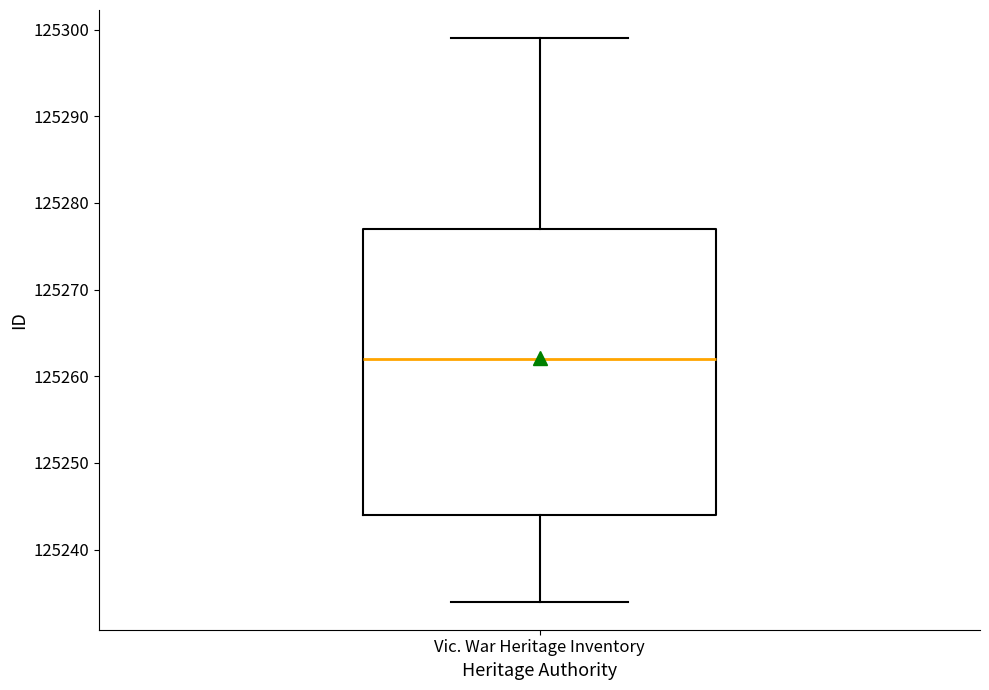

Where is the lower edge of the box for Vic. War Heritage Inventory on the y-axis? The values are not printed on the chart, so give them approximately, as read against the axis.

125244